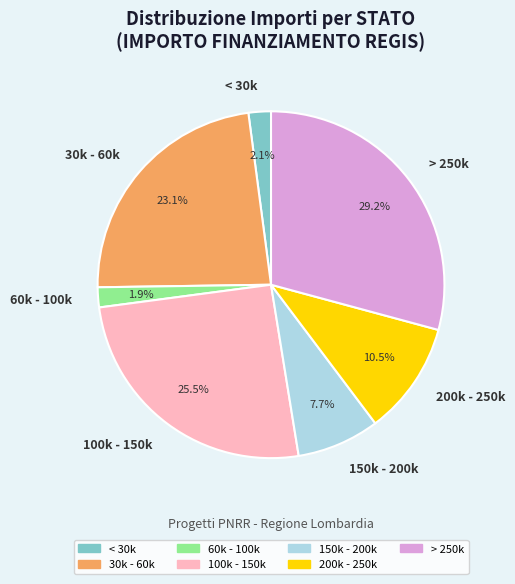

To the nearest percent, what is the difference between the largest and smallest slice percentages?

27%